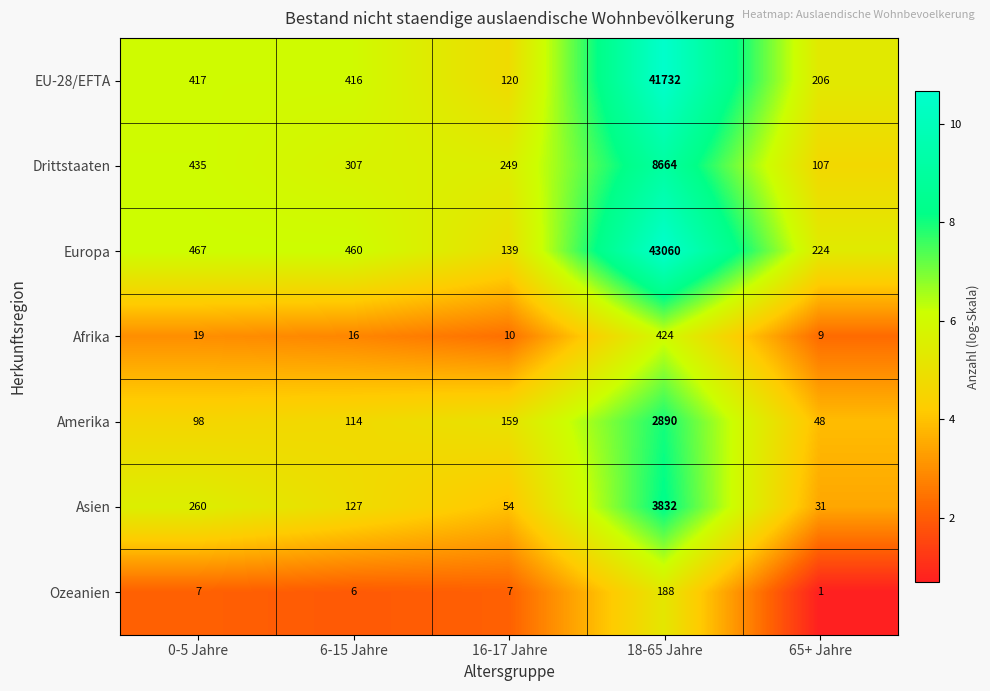

Rank the series by their maximum value, from lowest to highest.

Ozeanien, Afrika, Amerika, Asien, Drittstaaten, EU-28/EFTA, Europa